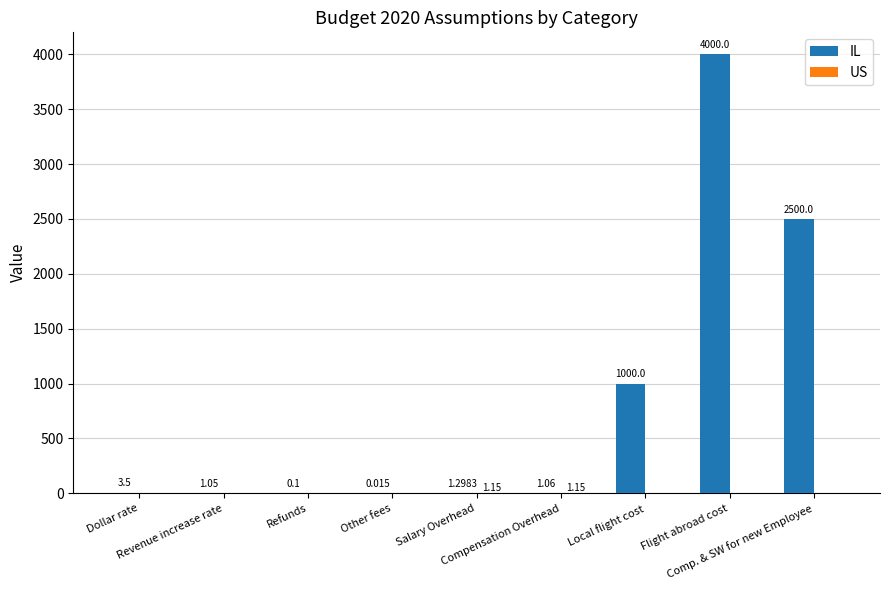

How many groups of bars are there?

9